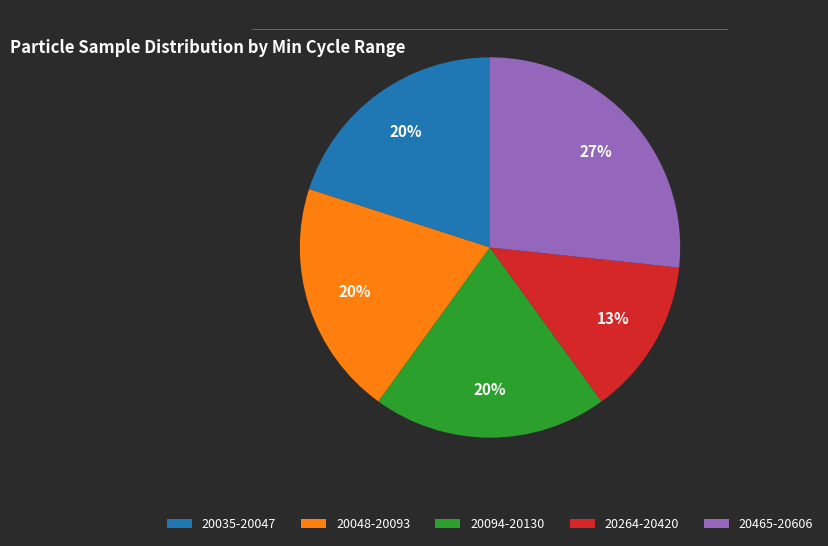

Between 20264-20420 and 20048-20093, which is larger?

20048-20093